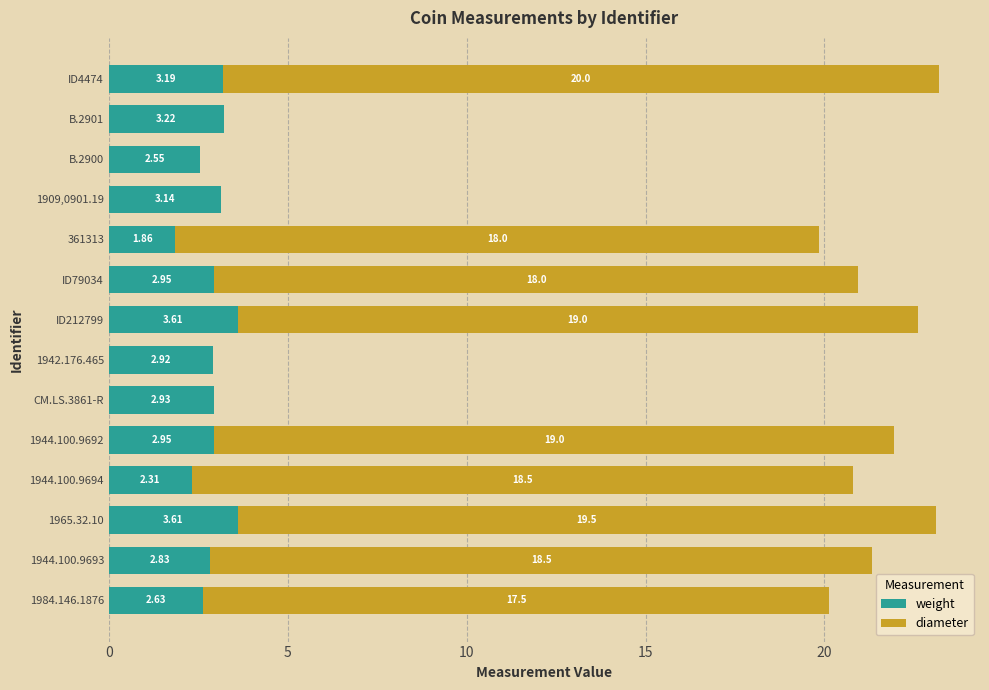

At which category is the sum across all series the highest?

ID4474